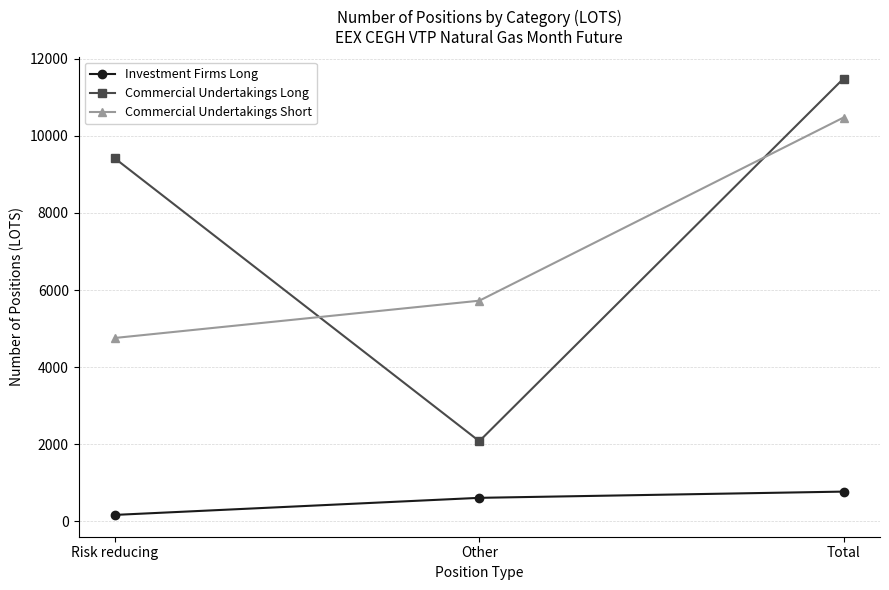

Which label corresponds to the smallest value in the chart?

Risk reducing